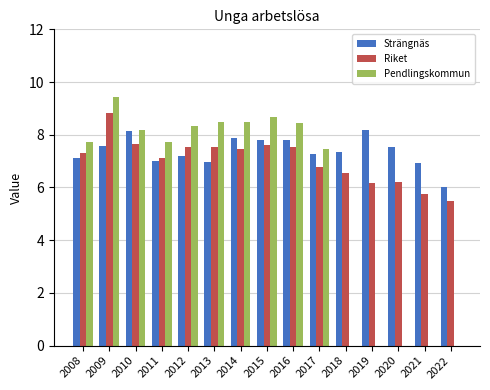

Which series has the widest spread of values?

Pendlingskommun